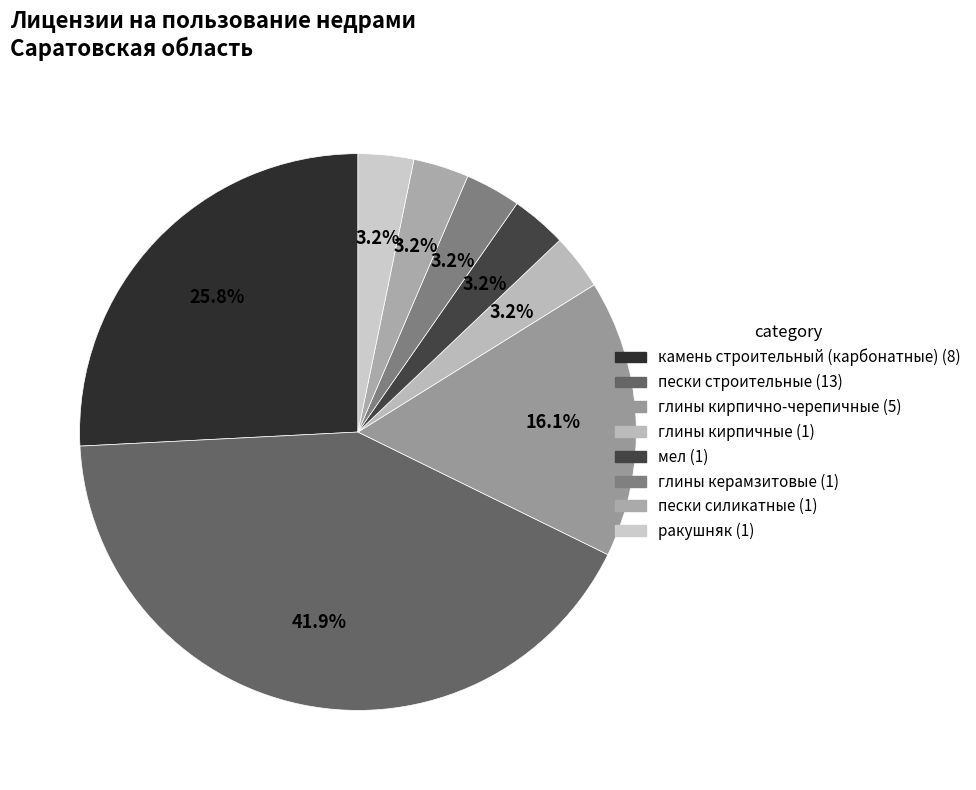

How many slices are in this pie chart?

8